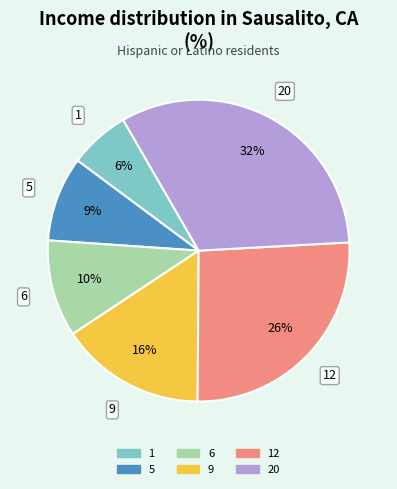

To the nearest percent, what is the average slice percentage?

17%